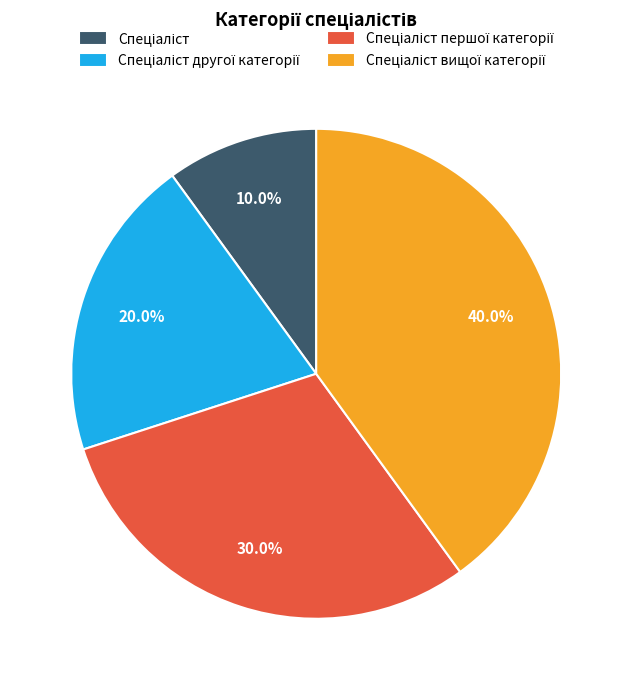

Count the number of slices in the pie.

4